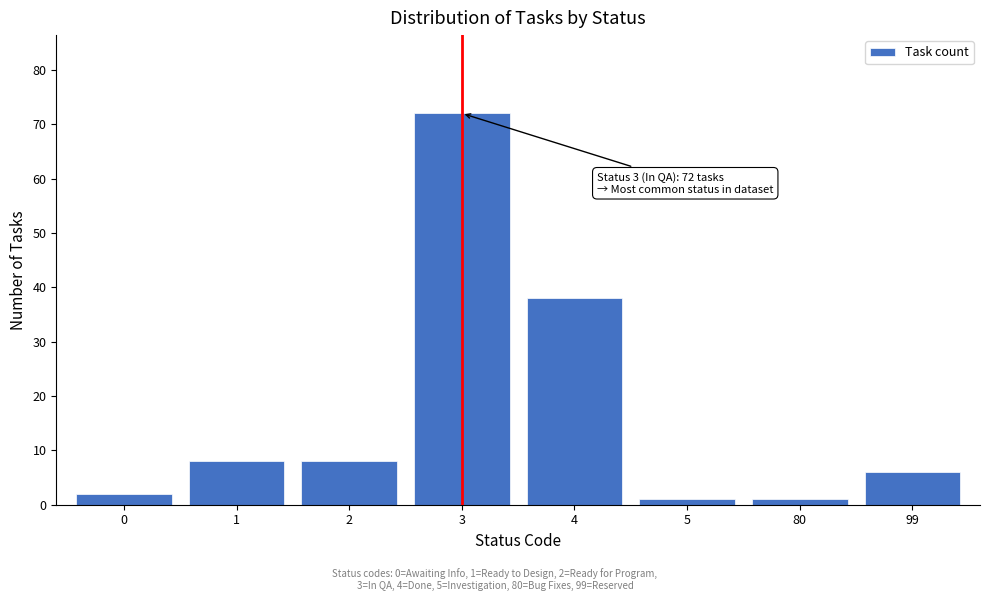

Reading left to right, extract all data points from this chart.

0=2	1=8	2=8	3=72	4=38	5=1	80=1	99=6